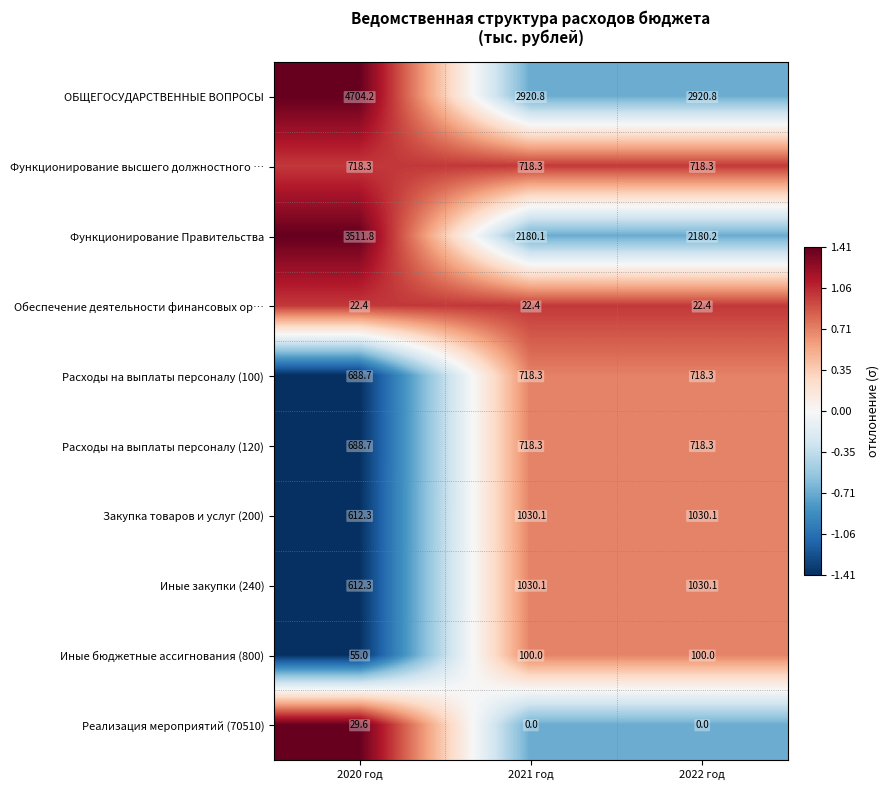

At which label is Иные бюджетные ассигнования (800) closest to 77?

2020 год